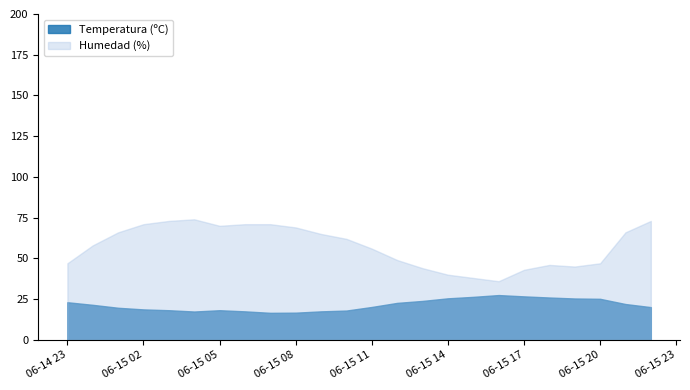

At which label does Temperatura (ºC) first exceed 21?

06-14 23